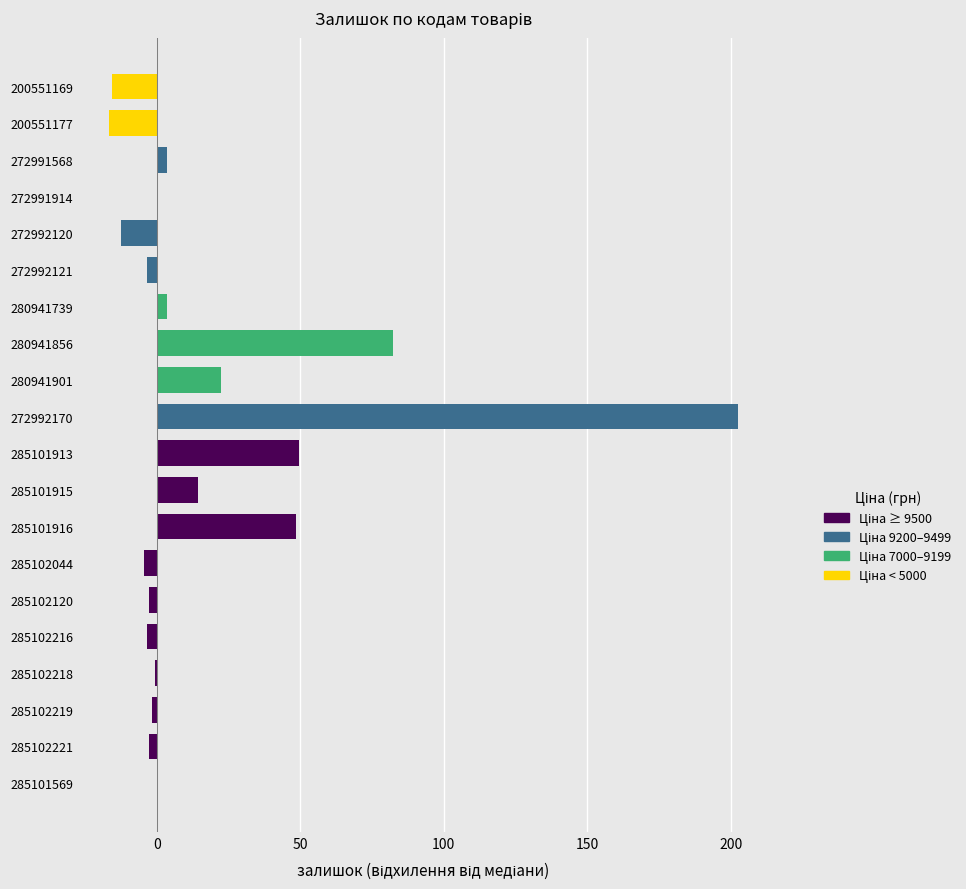

What is the greatest value displayed?

202.5